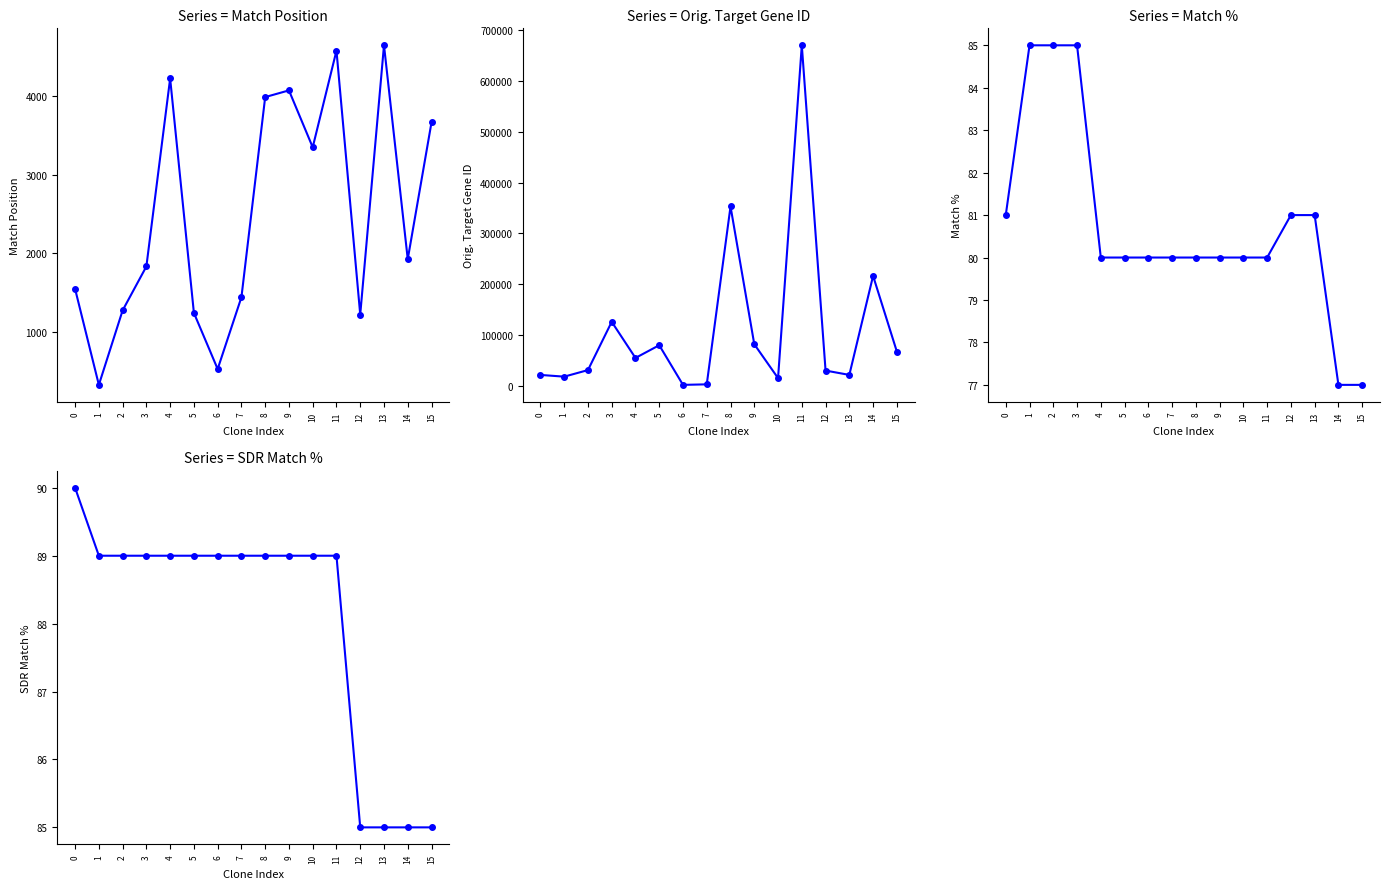

True or false: Match Position and Orig. Target Gene ID intersect in this chart.

False